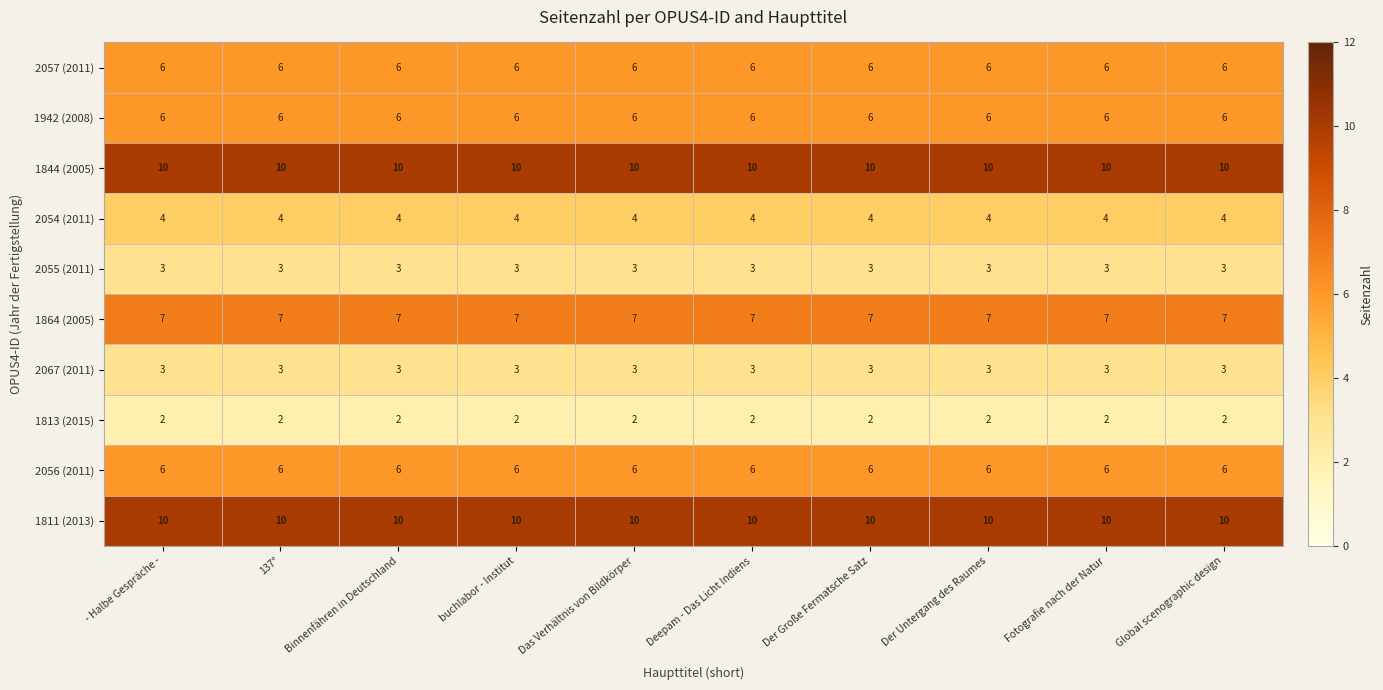

What is the average value of the 2067 (2011) series?

3